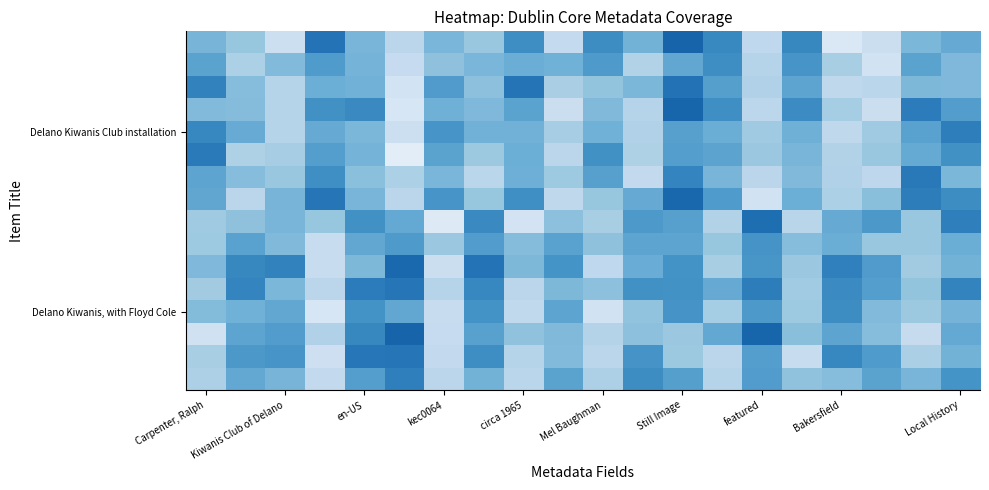

At how many categories does at least one series exceed 0?

20